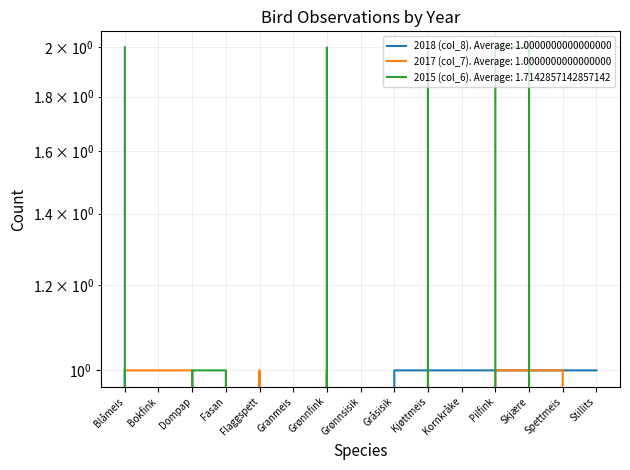

Reading right to left, transcribe all the data shown in this chart.

2018 (col_8): Stillits=1	Spettmeis=1	Skjære=1	Pilfink=1	Kornkråke=1	Kjøttmeis=1	Gråsisik=1	Grønnsisik=0	Grønnfink=1	Granmeis=0	Flaggspett=0	Fasan=0	Dompap=1	Bokfink=0	Blåmeis=1
2017 (col_7): Stillits=0	Spettmeis=1	Skjære=1	Pilfink=1	Kornkråke=0	Kjøttmeis=1	Gråsisik=0	Grønnsisik=0	Grønnfink=1	Granmeis=0	Flaggspett=1	Fasan=0	Dompap=1	Bokfink=1	Blåmeis=1
2015 (col_6): Stillits=0	Spettmeis=0	Skjære=2	Pilfink=2	Kornkråke=0	Kjøttmeis=2	Gråsisik=0	Grønnsisik=0	Grønnfink=2	Granmeis=0	Flaggspett=0	Fasan=1	Dompap=1	Bokfink=0	Blåmeis=2